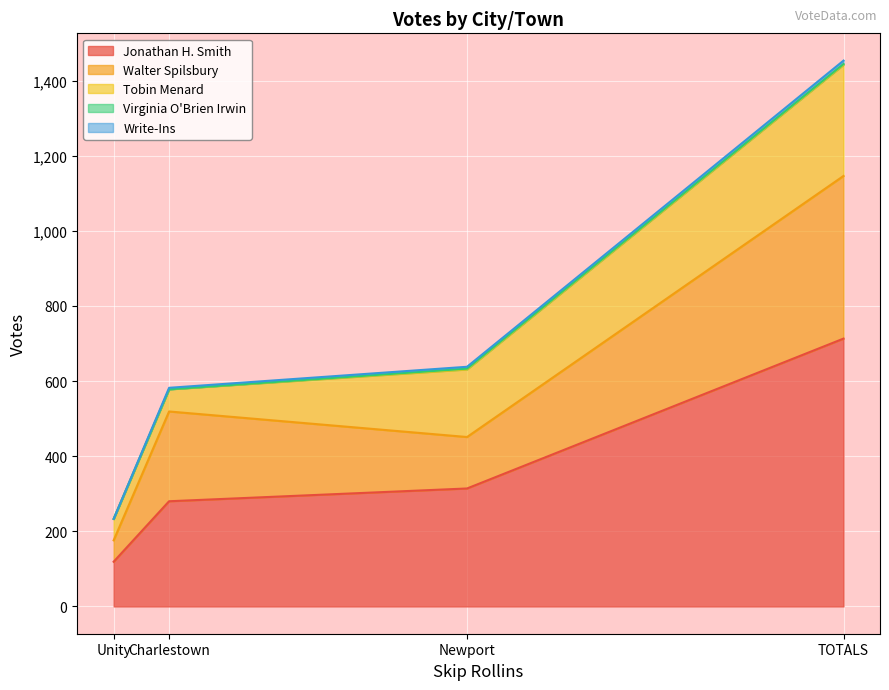

At which category is the sum across all series the highest?

TOTALS